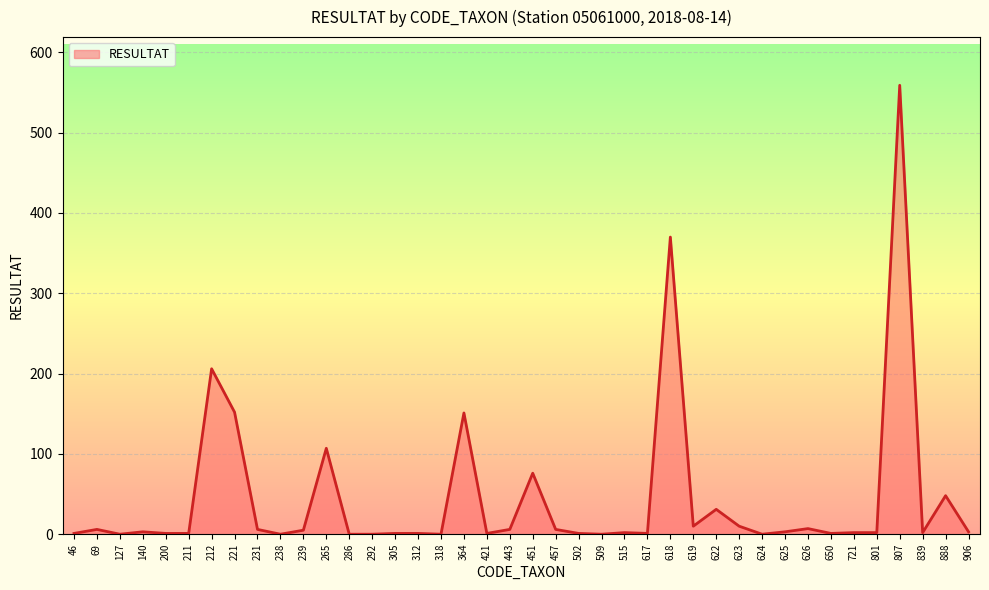

At which label is the value closest to 279?

212